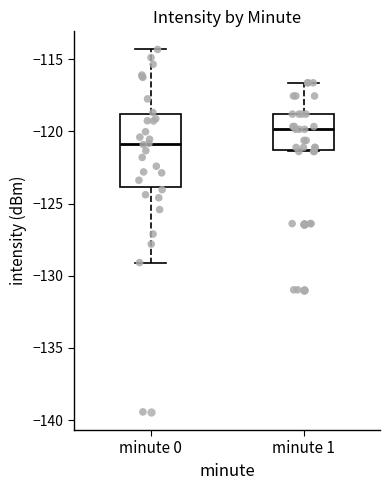

Which box has the highest median line?

minute 1